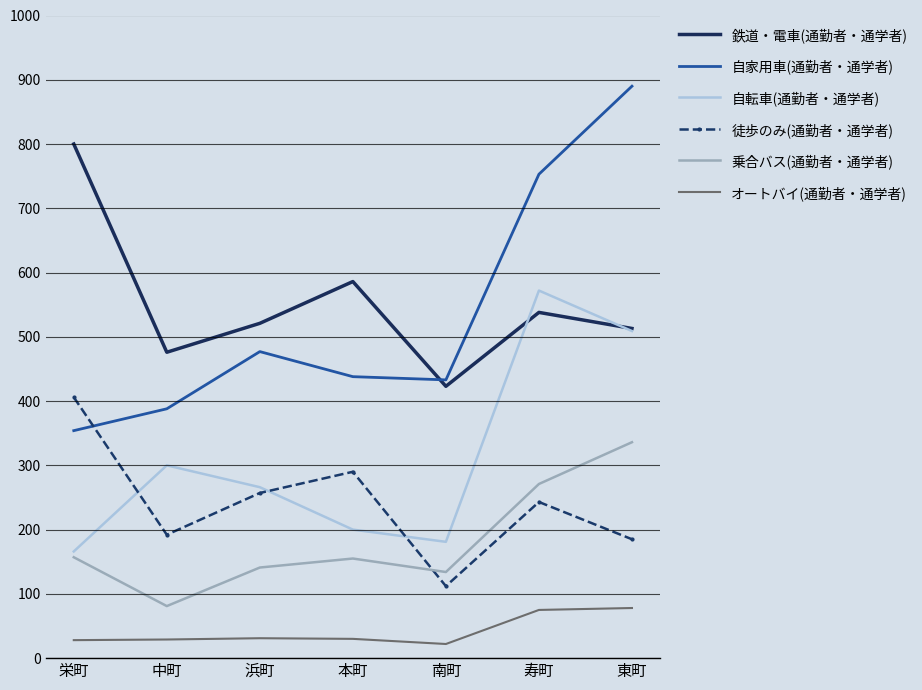

What value does the 乗合バス(通勤者・通学者) series have at 浜町, to the nearest 10?

140